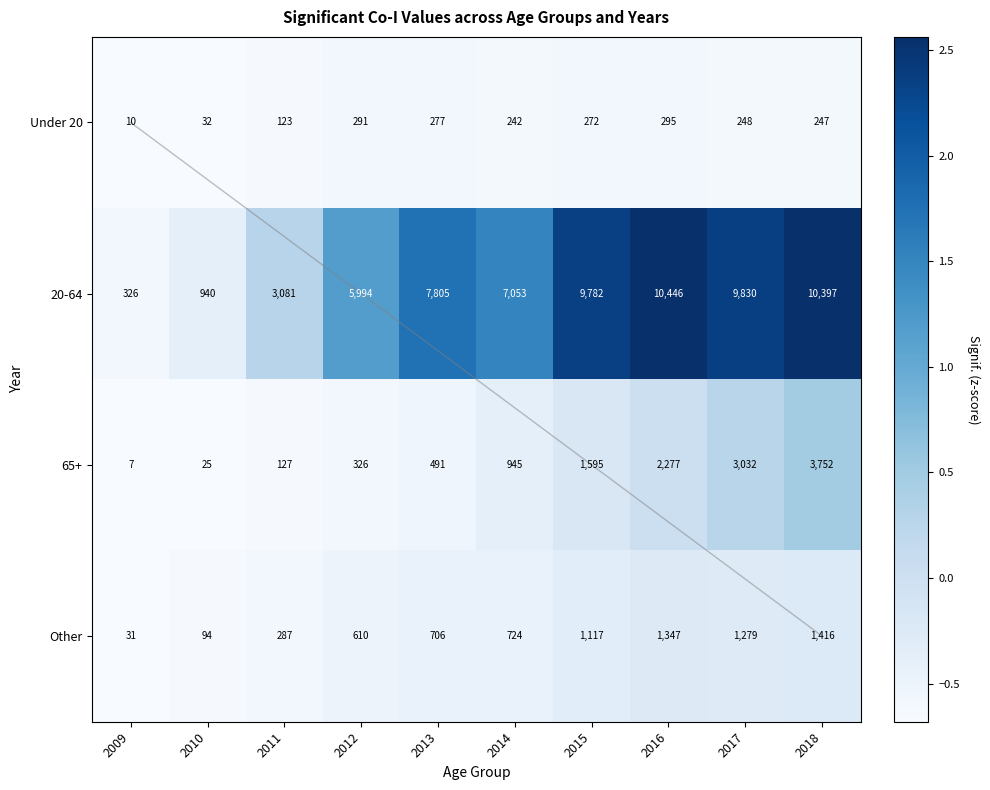

Count the number of categories in the chart.

10